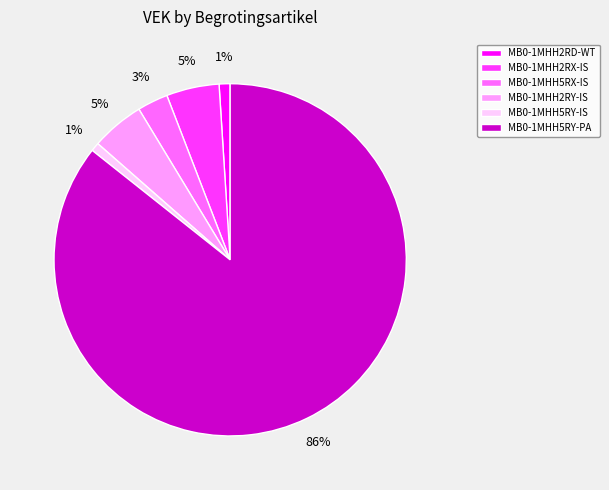

Which has a higher value, MB0-1MHH2RD-WT or MB0-1MHH5RX-IS?

MB0-1MHH5RX-IS